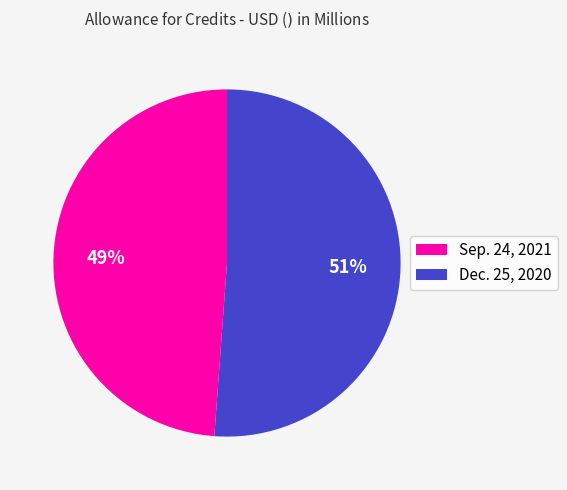

To the nearest percent, what is the average slice percentage?

50%